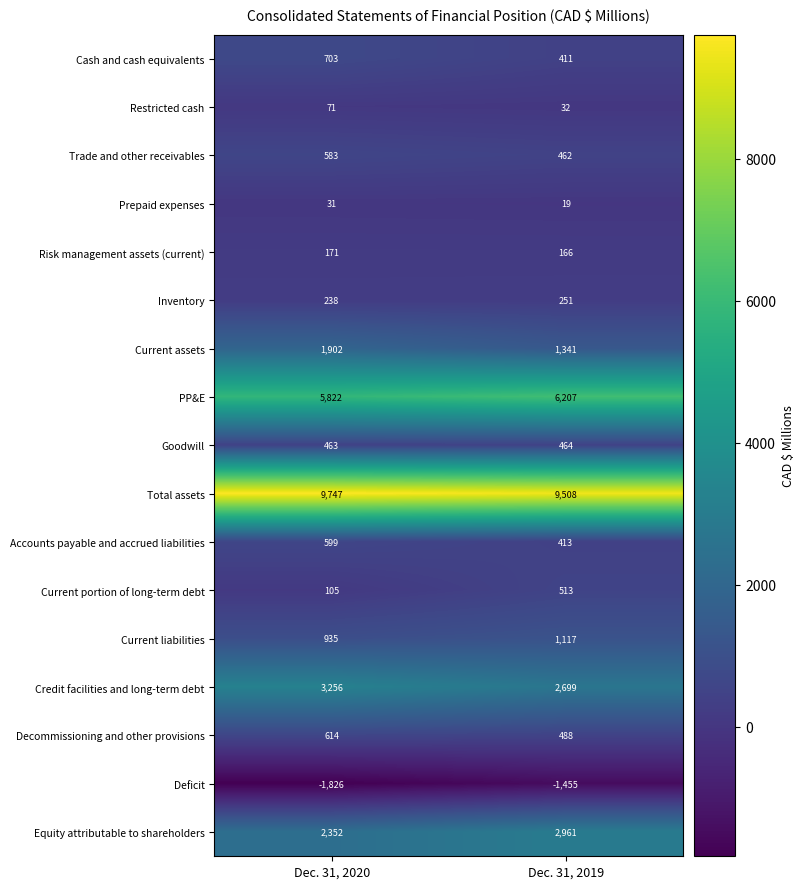

At which label is Risk management assets (current) closest to 168?

Dec. 31, 2019